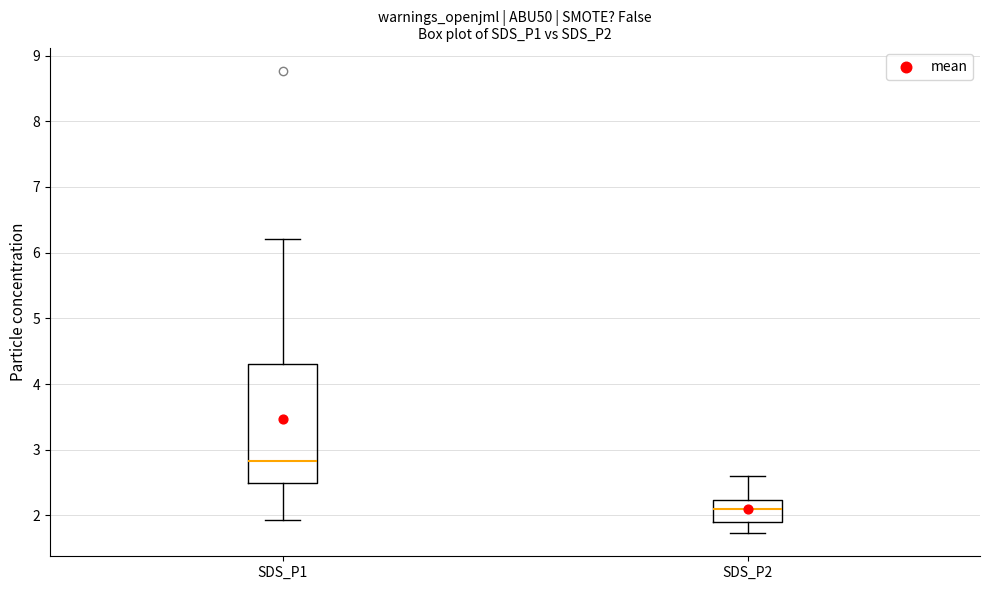

Where does the lower whisker of the box for SDS_P1 end on the y-axis? The values are not printed on the chart, so give them approximately, as read against the axis.

1.9